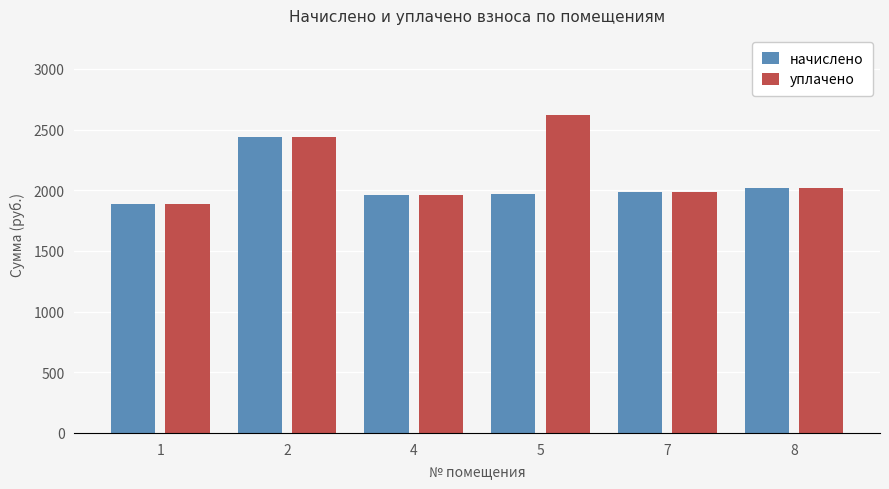

List the series in order of their overall mean, lowest first.

начислено, уплачено